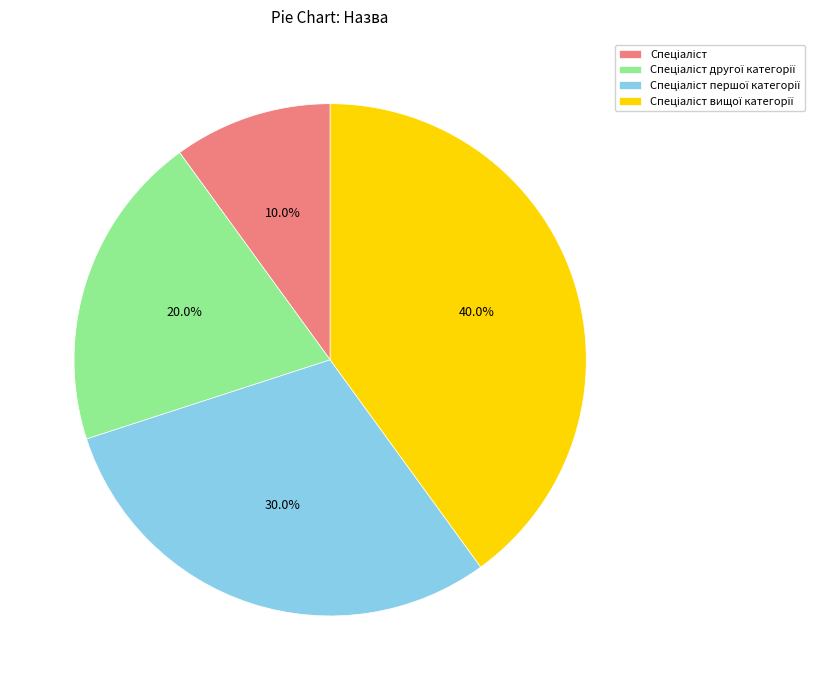

To the nearest percent, what is the average slice percentage?

25%